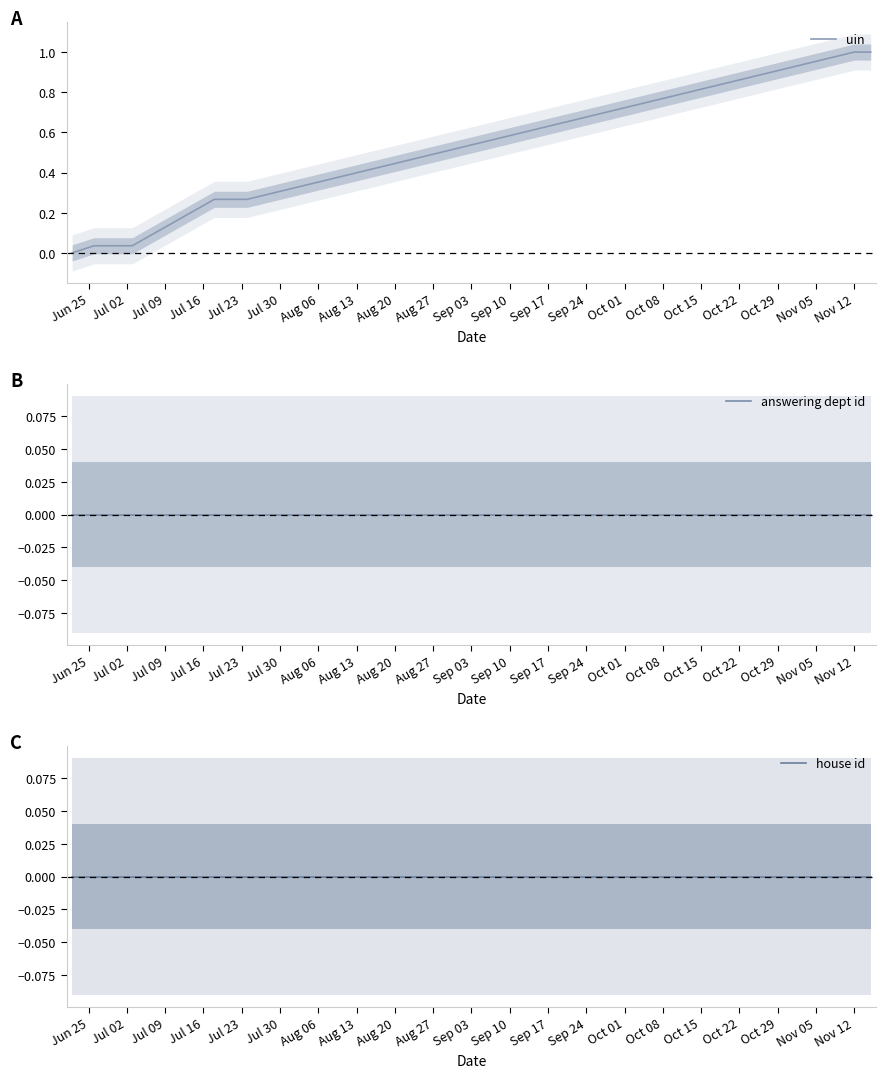

Is this an area chart (filled region under the line)?

No